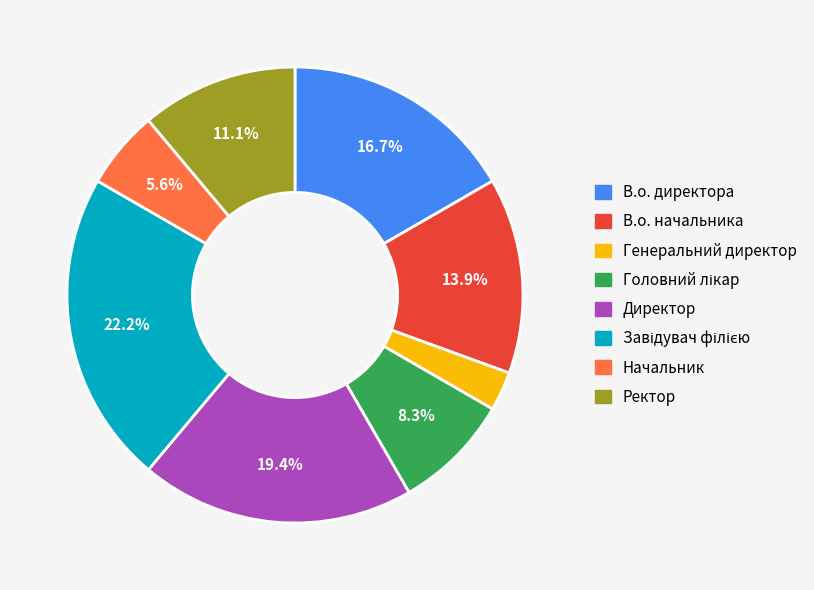

Which slice is the smallest?

Генеральний директор